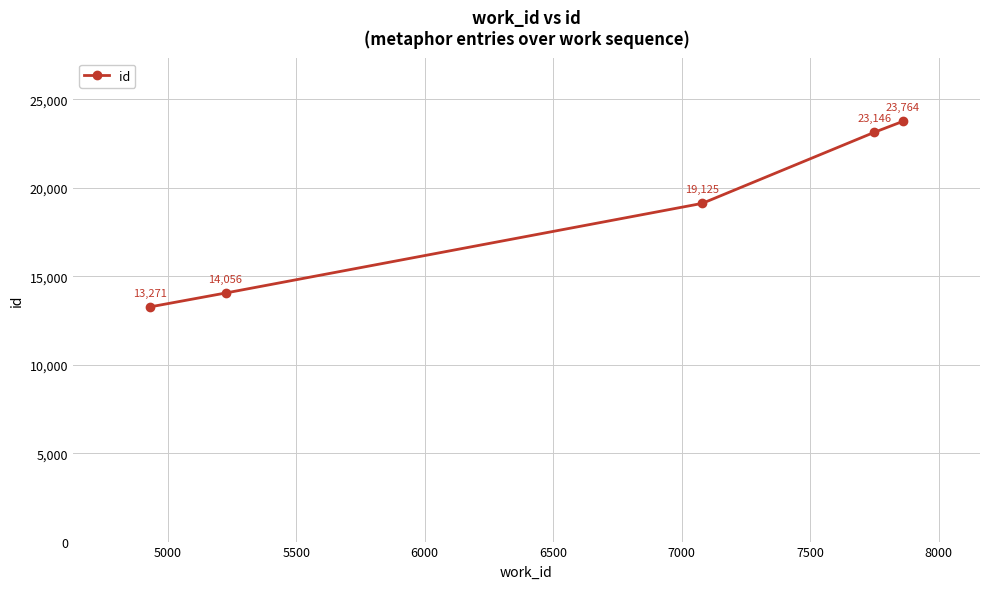

What is the smallest value displayed?

13271